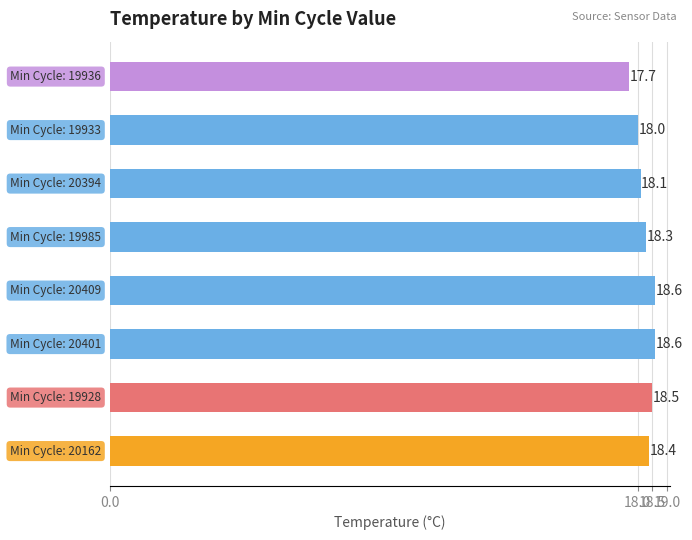

Count the values in the range 18 to 19.

7